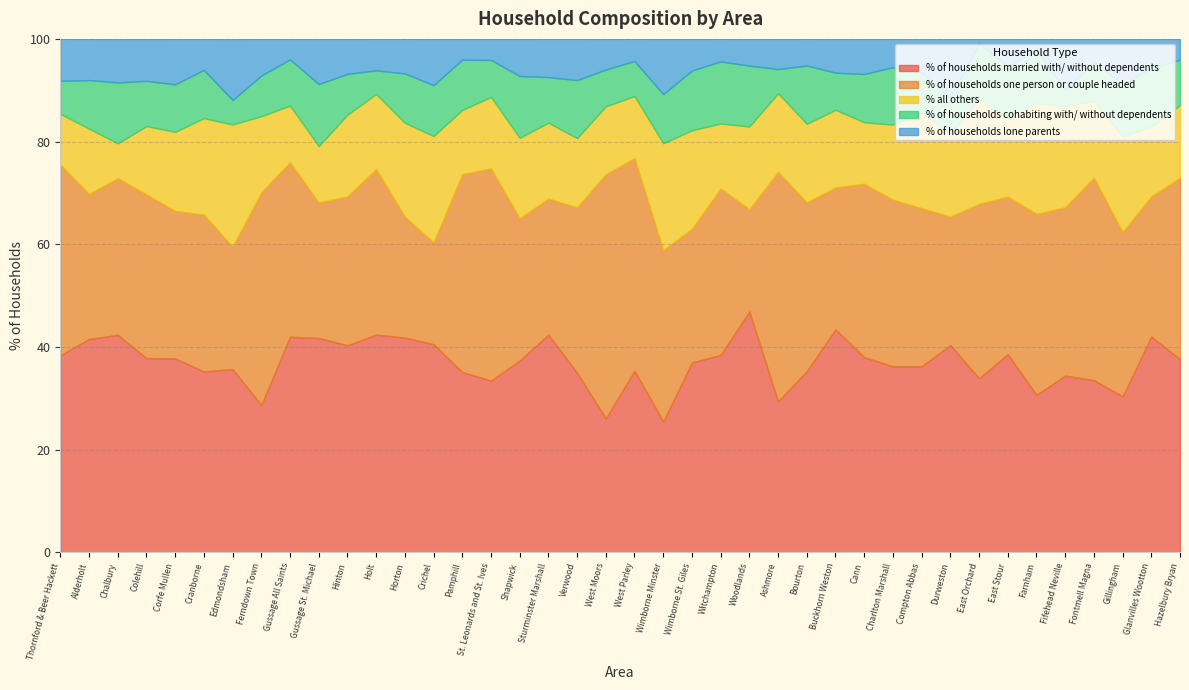

True or false: % of households lone parents and % of households one person or couple headed intersect in this chart.

False